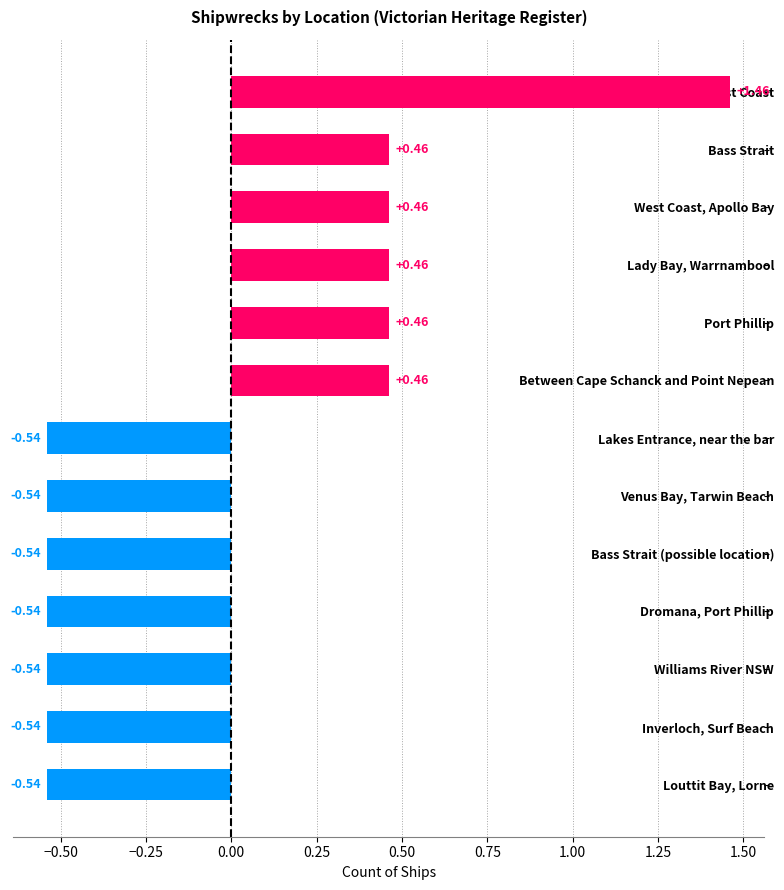

What is the label of the 5th bar from the top?

Port Phillip